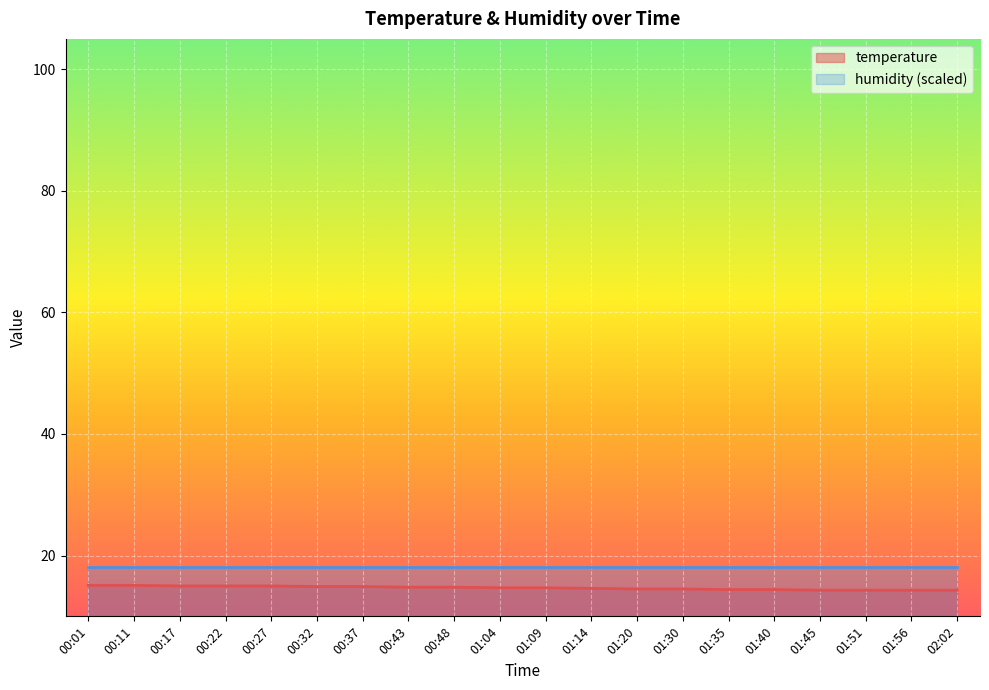

Rank the categories by value from lowest to highest.

01:45, 01:51, 01:56, 02:02, 01:35, 01:40, 01:20, 01:30, 01:14, 01:04, 01:09, 00:43, 00:48, 00:32, 00:37, 00:17, 00:22, 00:27, 00:01, 00:11